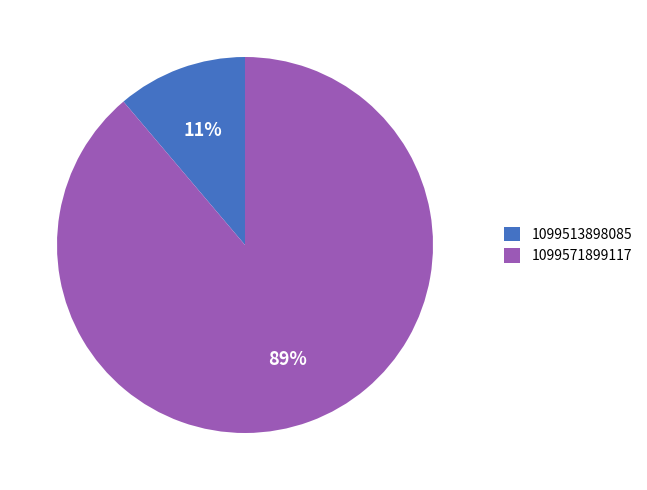

Is the sum of 1099513898085 and 1099571899117 greater than half?

Yes